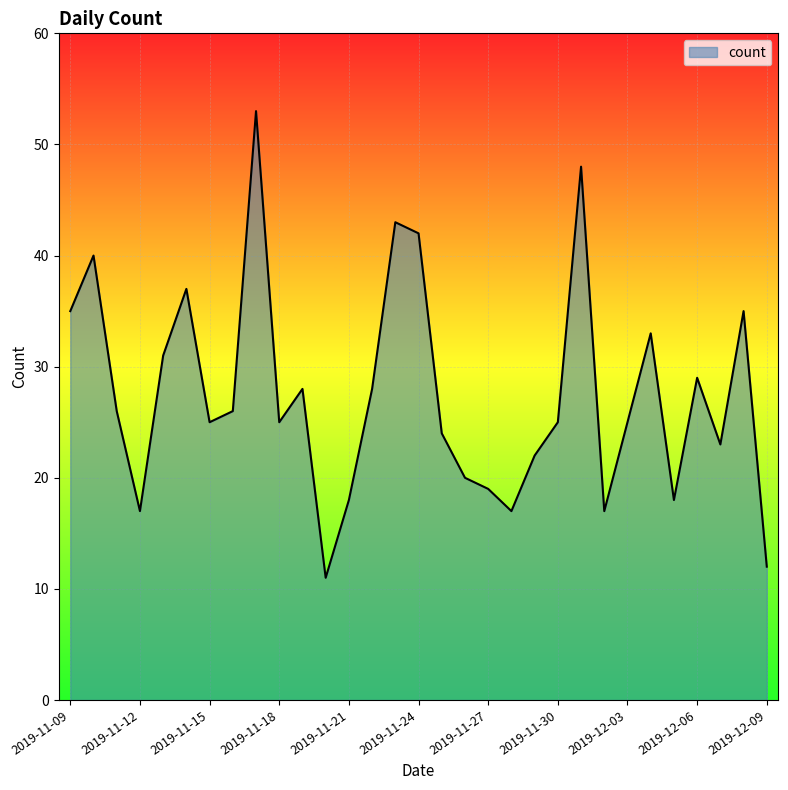

What is the difference between the maximum and minimum values?

42